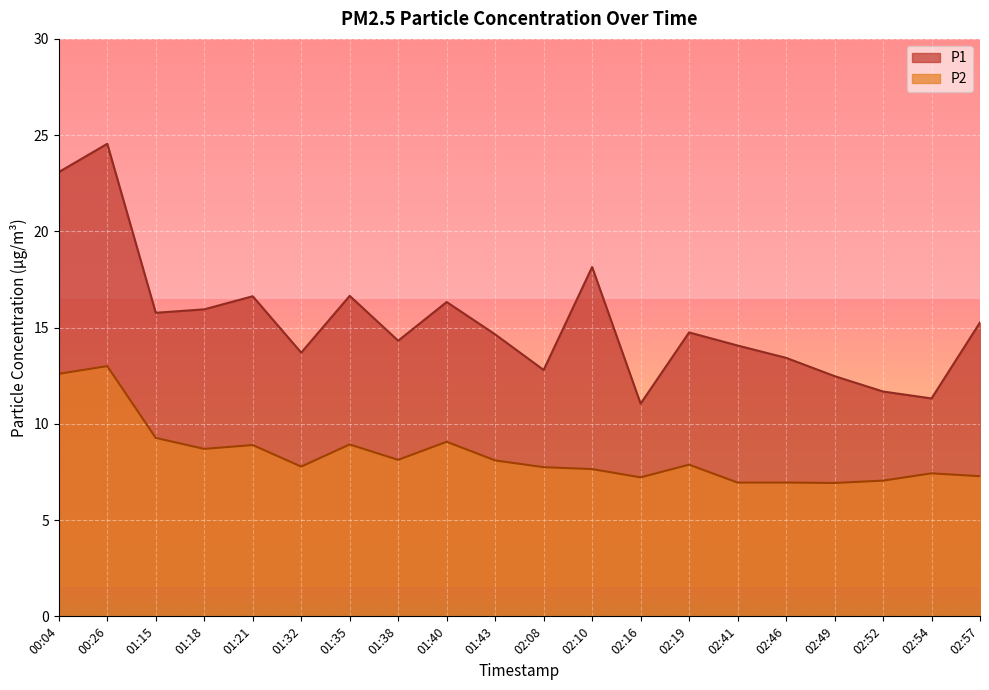

What is the lowest value of the P1 series?

11.1